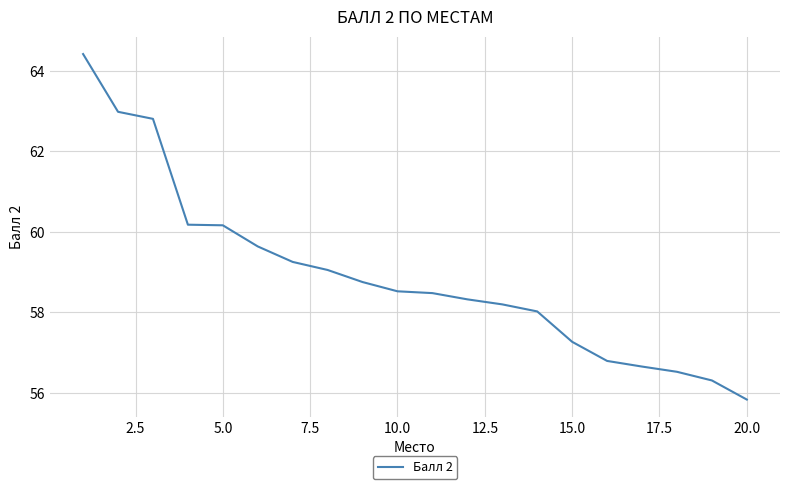

What is the difference between the maximum and minimum values?

8.6